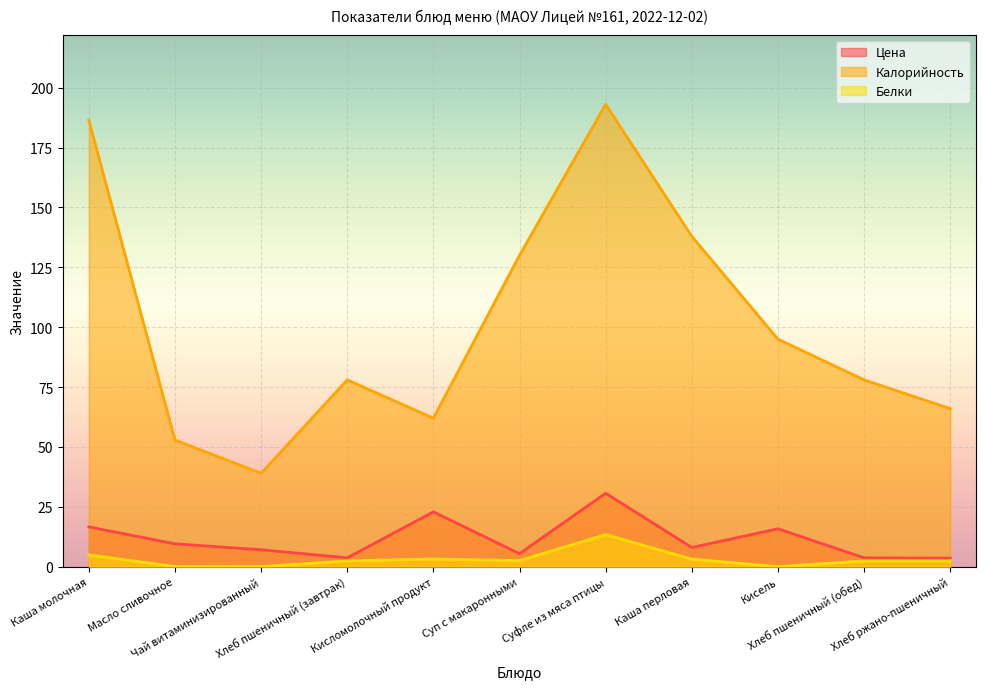

Count the number of data series in this chart.

3